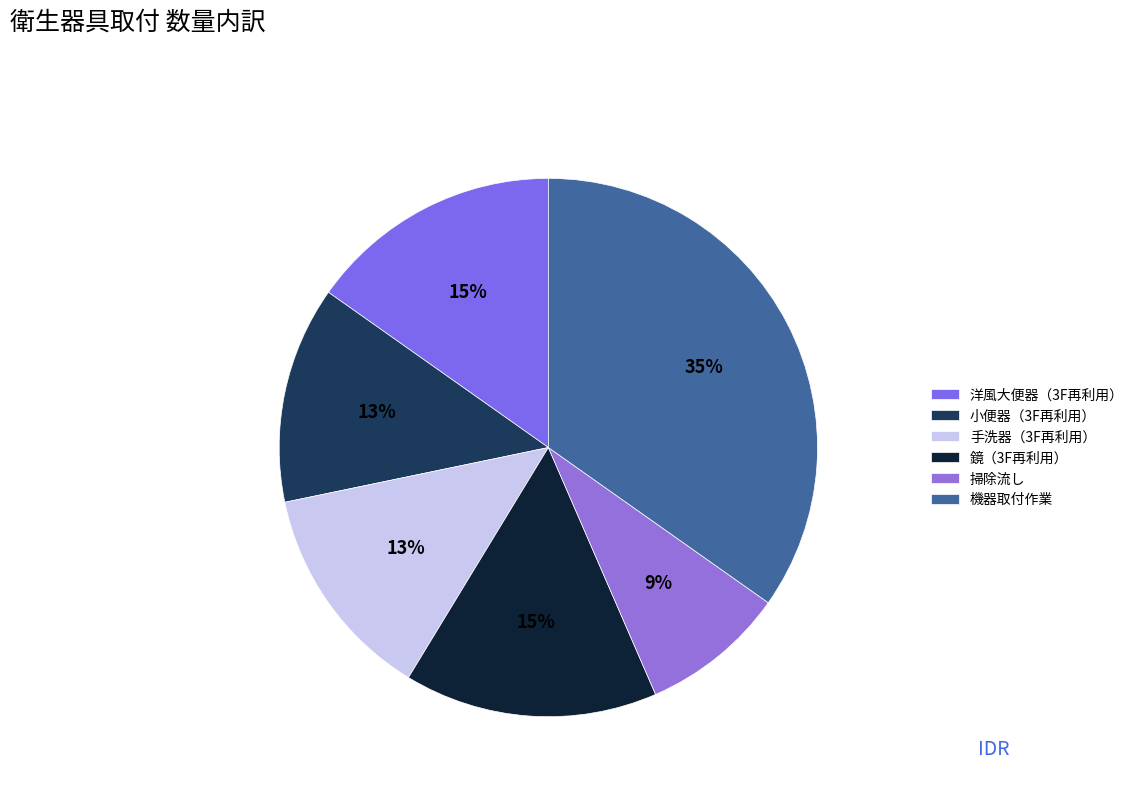

Is it true that 掃除流し is 9% of the pie?

True